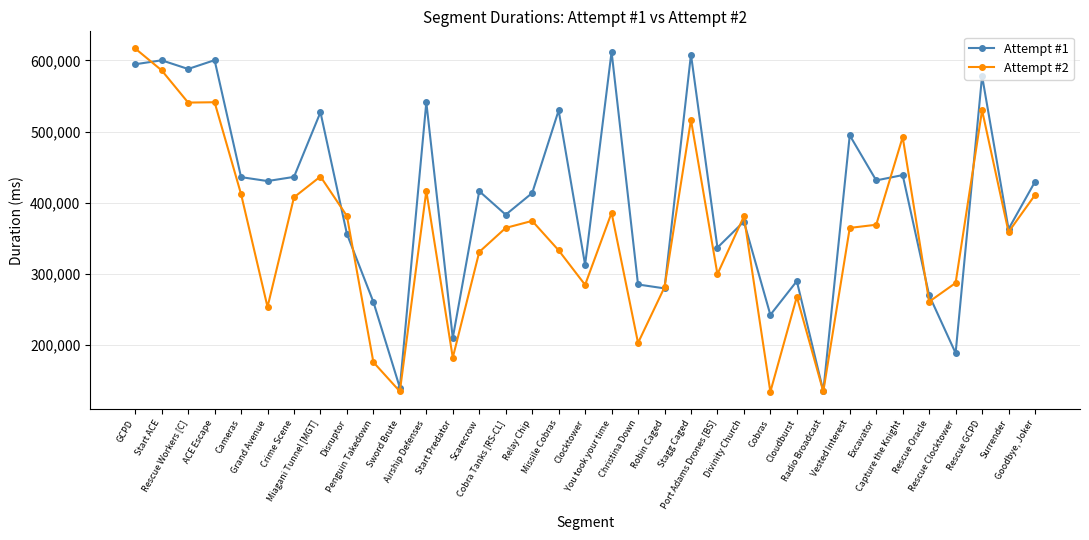

At which category is the sum across all series the highest?

GCPD